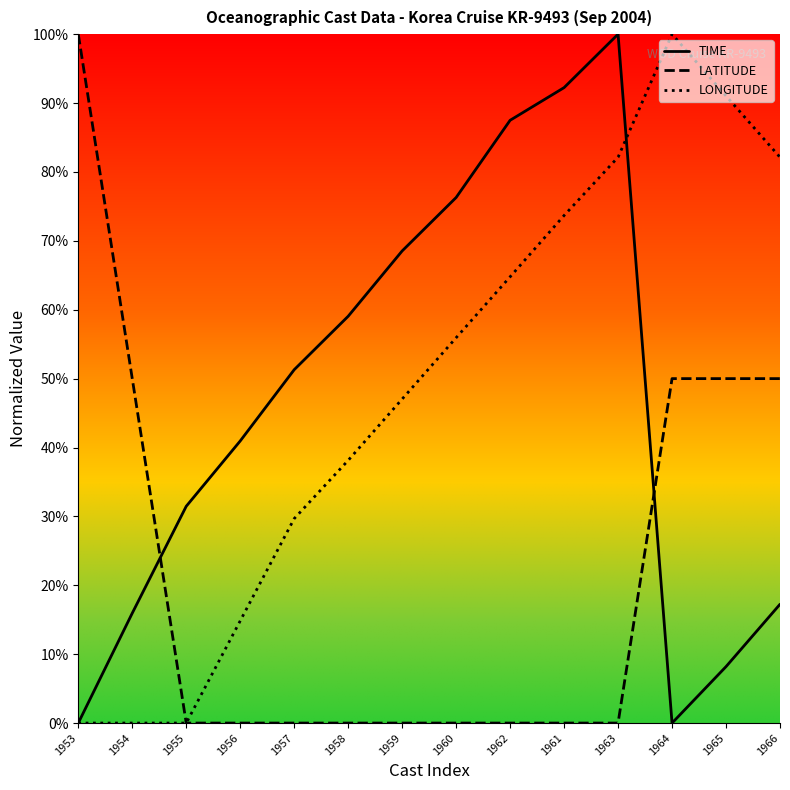

What is the label of the 8th point from the left?

1960